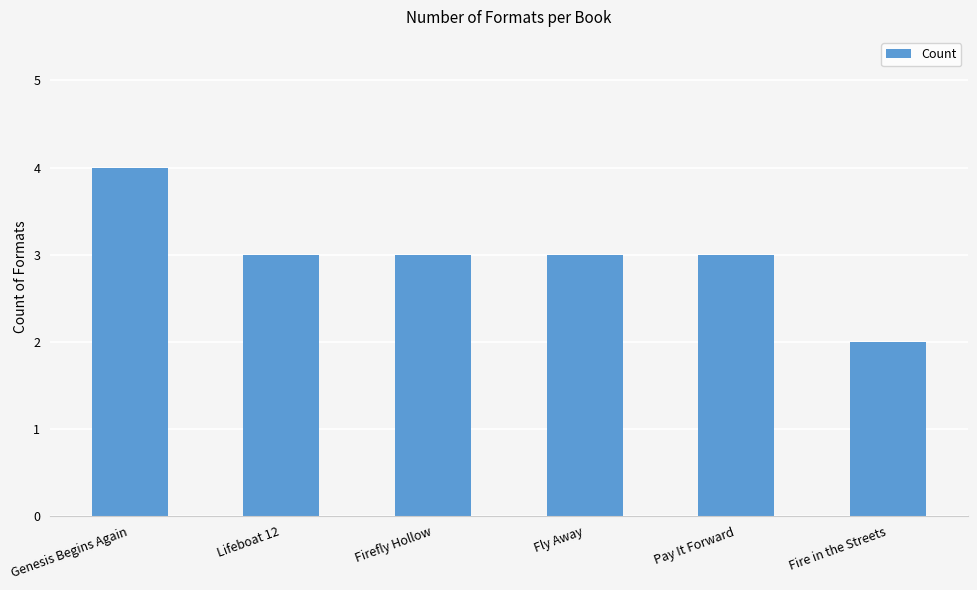

Is it true that the value at Genesis Begins Again is 4?

True